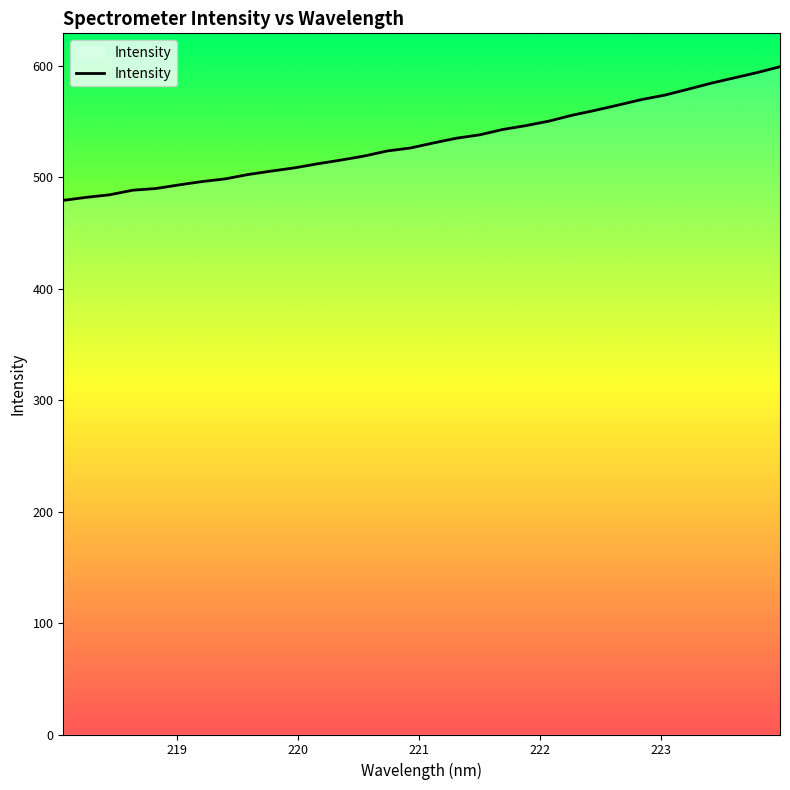

What is the greatest value displayed?

599.3